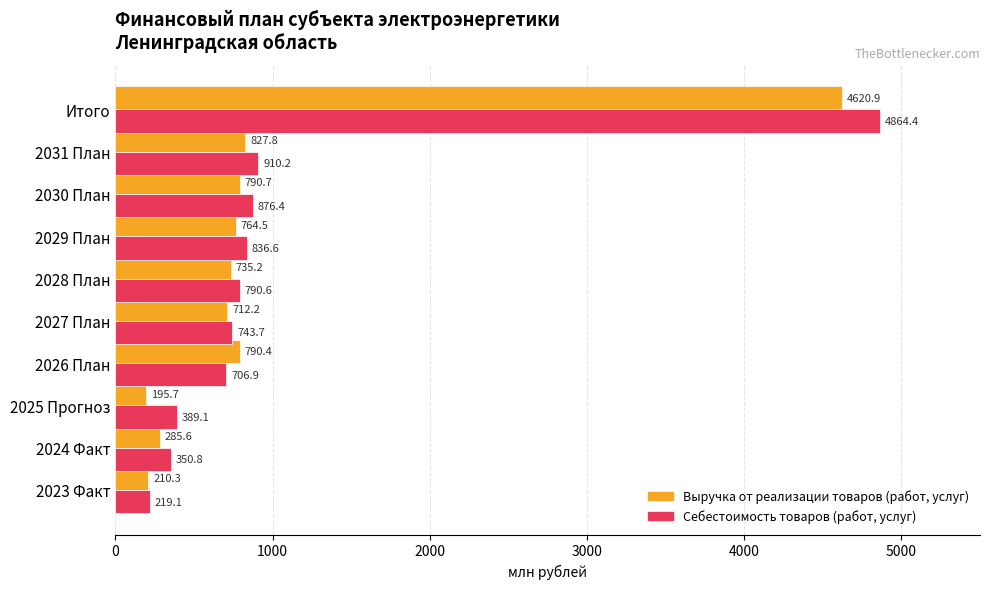

Count the number of data series in this chart.

2